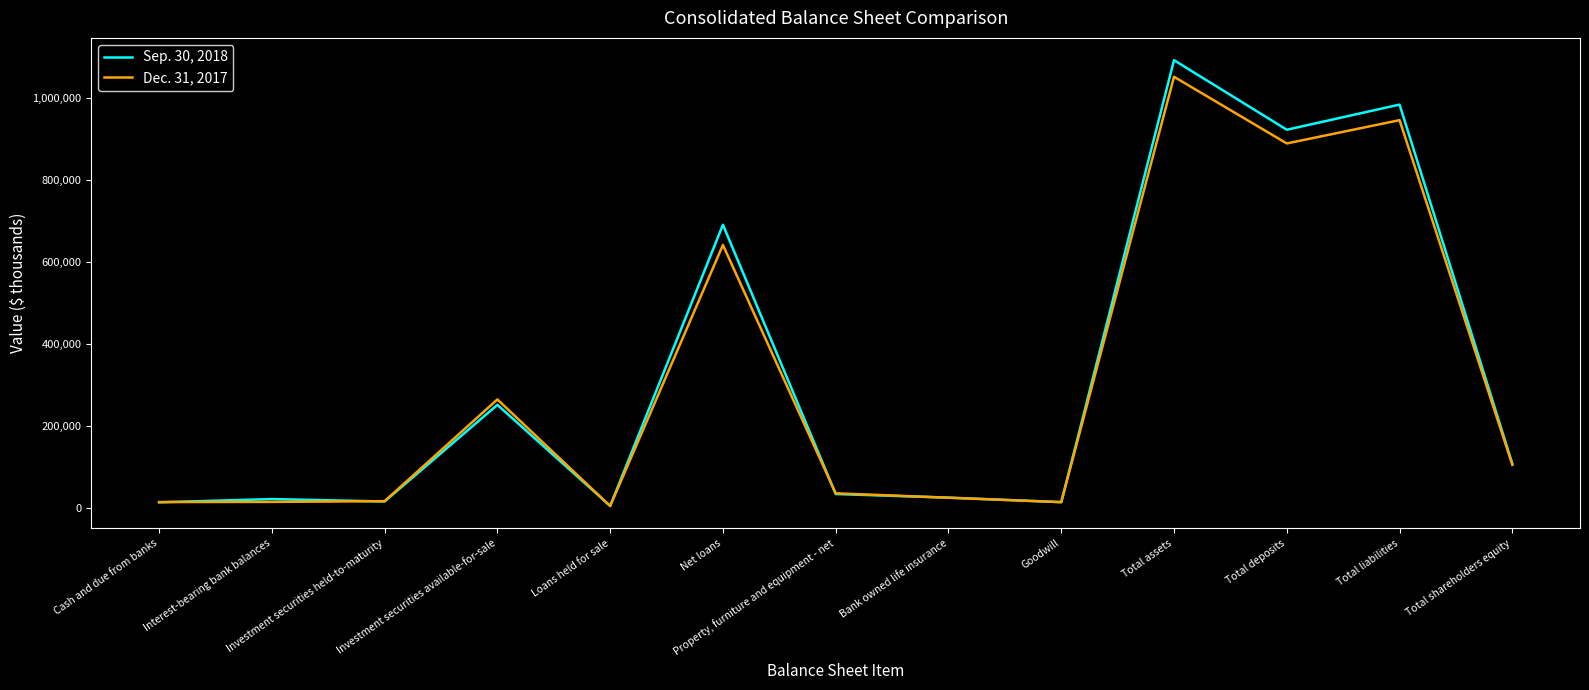

Rank the series by their maximum value, from lowest to highest.

Dec. 31, 2017, Sep. 30, 2018